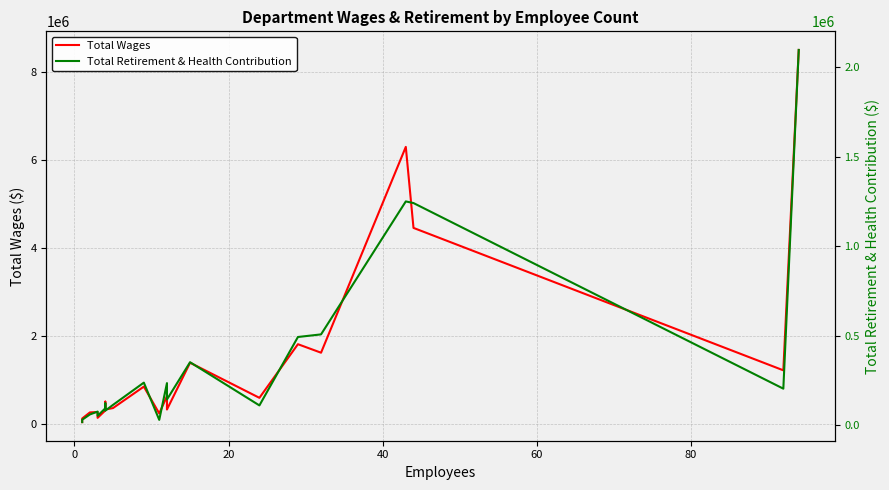

What is the difference between the second highest and minimum values in the Total Retirement & Health Contribution series?

1233086